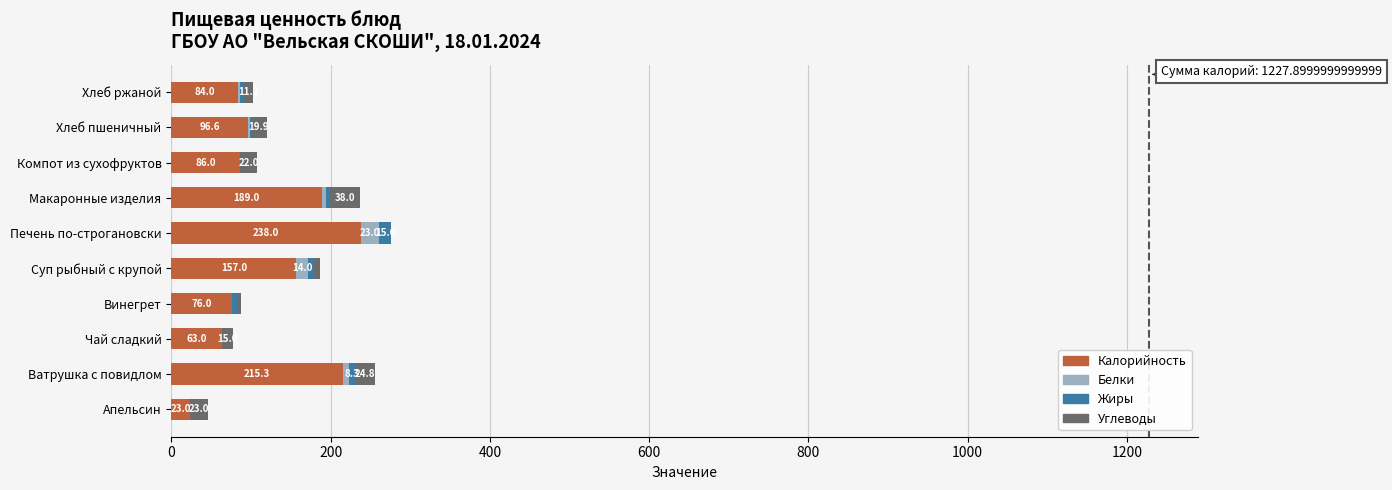

At which category is the sum across all series the highest?

Печень по-строгановски